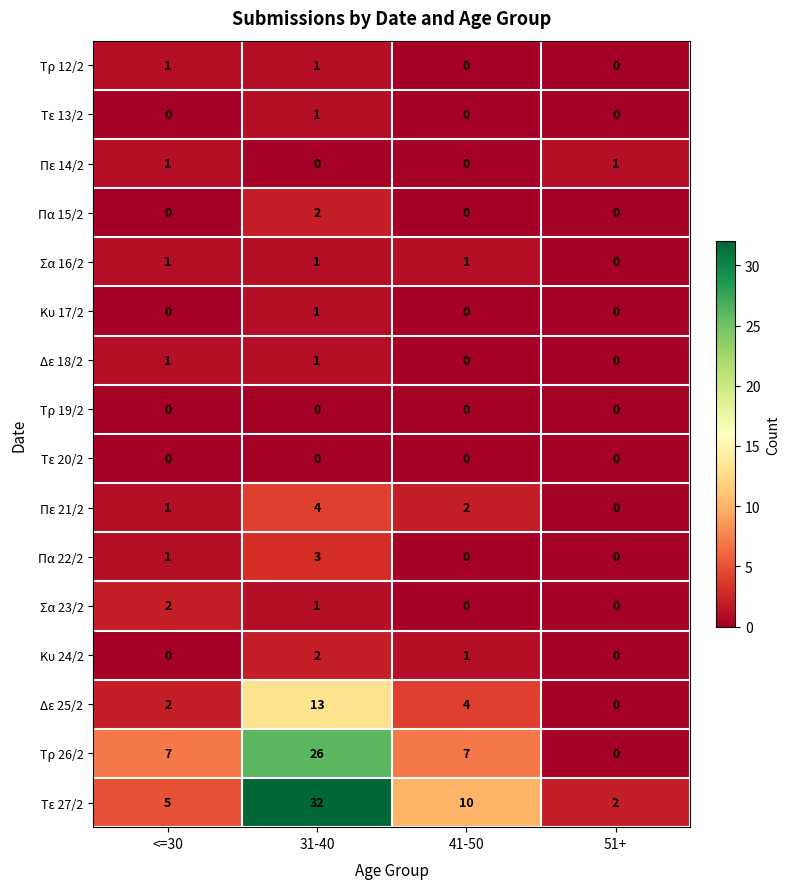

What is the difference between the maximum and minimum values in the Πα 22/2 series?

3